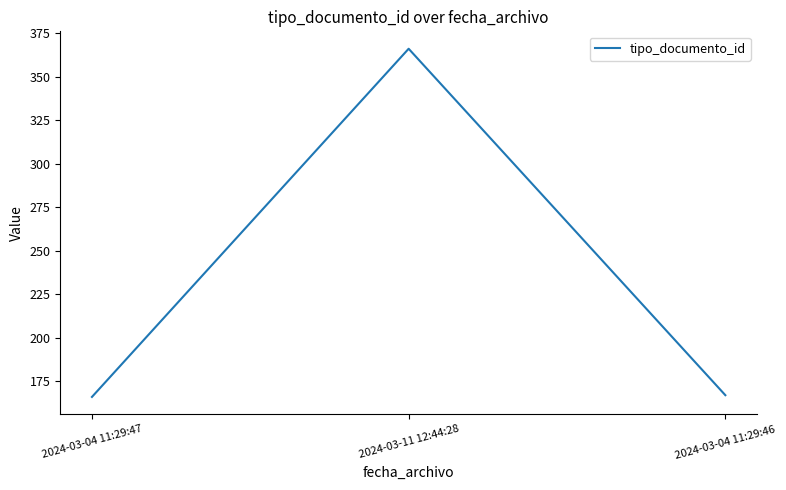

Read the value at 2024-03-04 11:29:47, to the nearest 10.

170